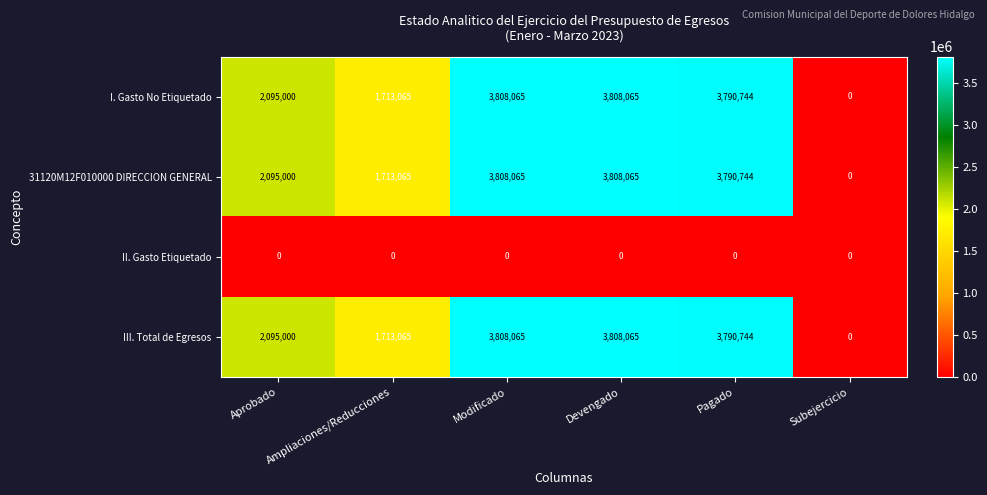

What is the difference between the highest and lowest values at Modificado?

3808065